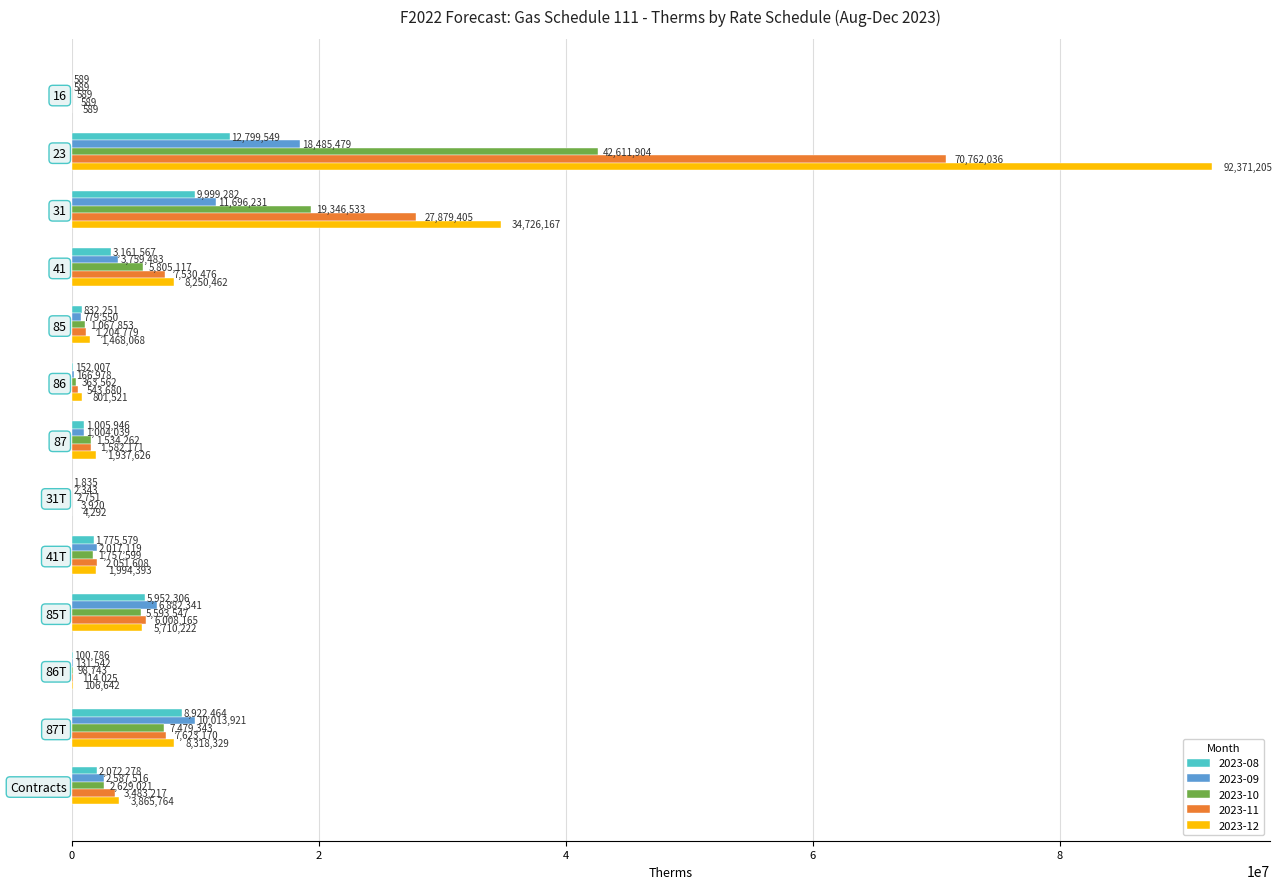

What is the sum of the 2023-12 values at 31 and 16?

34726756